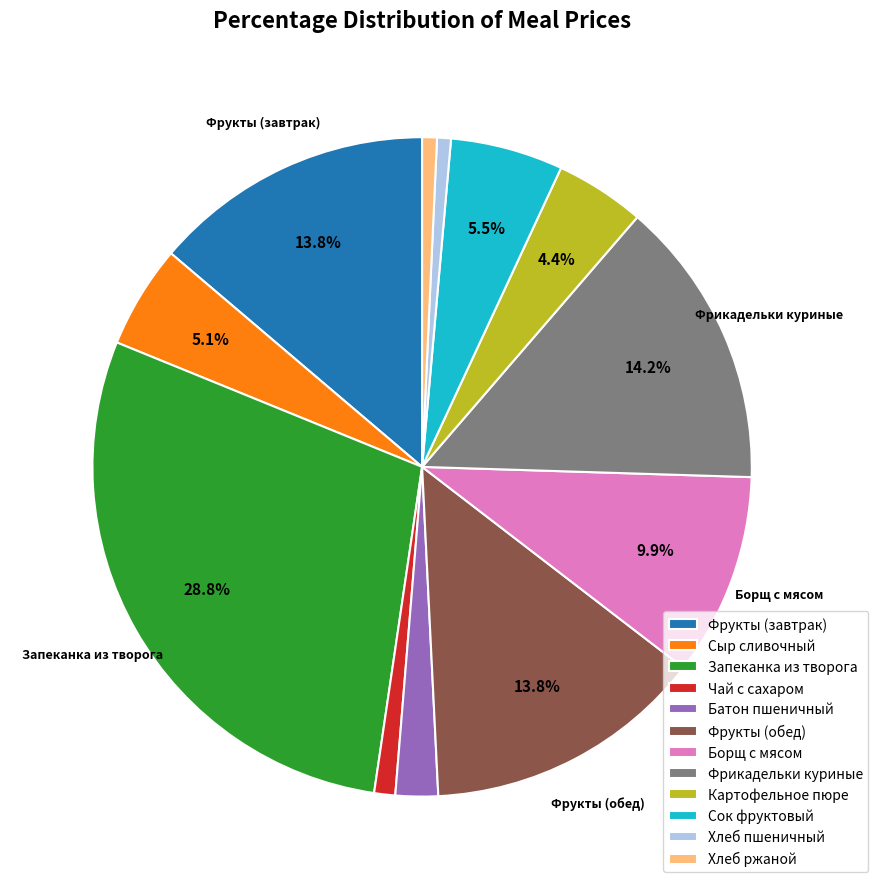

How many slices are in this pie chart?

12